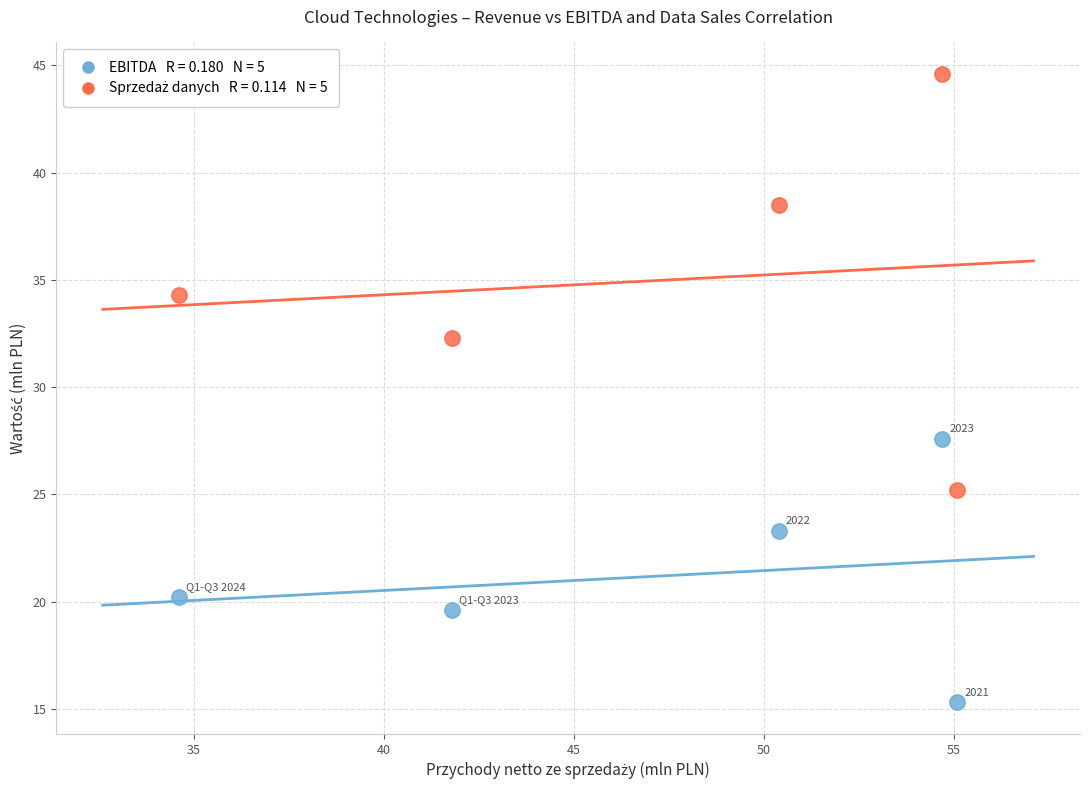

Across all series, what Y value is closest to 29?

27.6